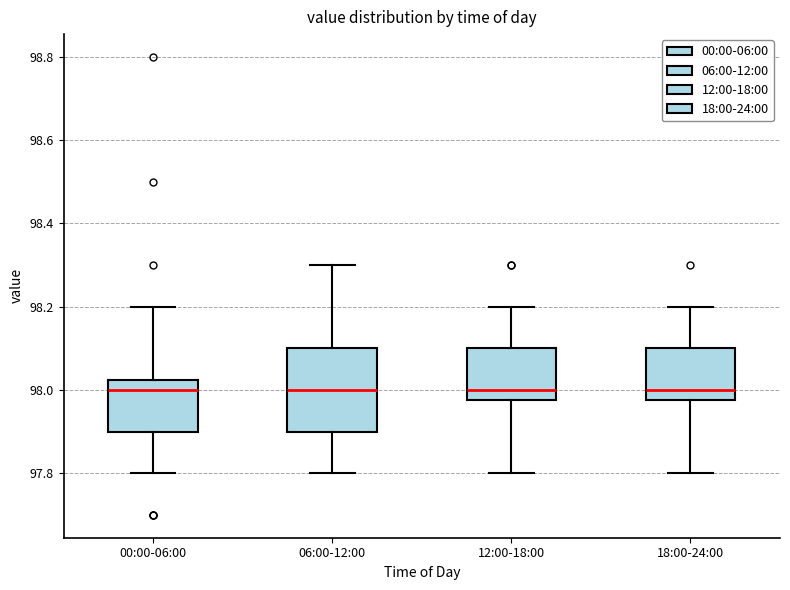

Reading left to right, read every box against the y-axis: the position of its median line, the range the box covers, and the ends of its whiskers. The values are not printed on the chart, so give them approximately, as read against the axis.

00:00-06:00: median 98.00, box 97.90 to 98.02, whiskers 97.80 to 98.20
06:00-12:00: median 98.00, box 97.90 to 98.10, whiskers 97.80 to 98.30
12:00-18:00: median 98.00, box 97.98 to 98.10, whiskers 97.80 to 98.20
18:00-24:00: median 98.00, box 97.98 to 98.10, whiskers 97.80 to 98.20